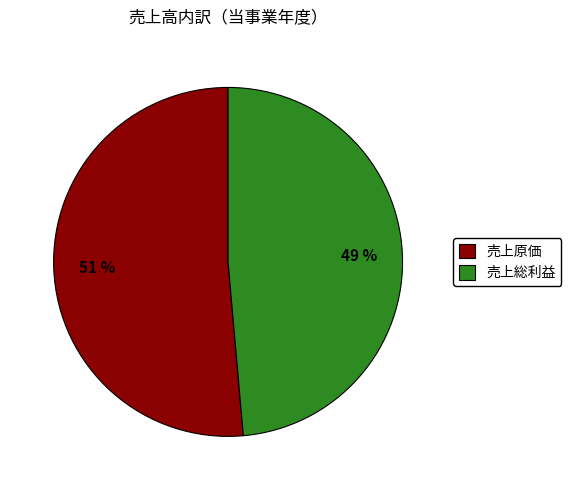

The 売上総利益 slice represents 39% of the pie. True or false?

False